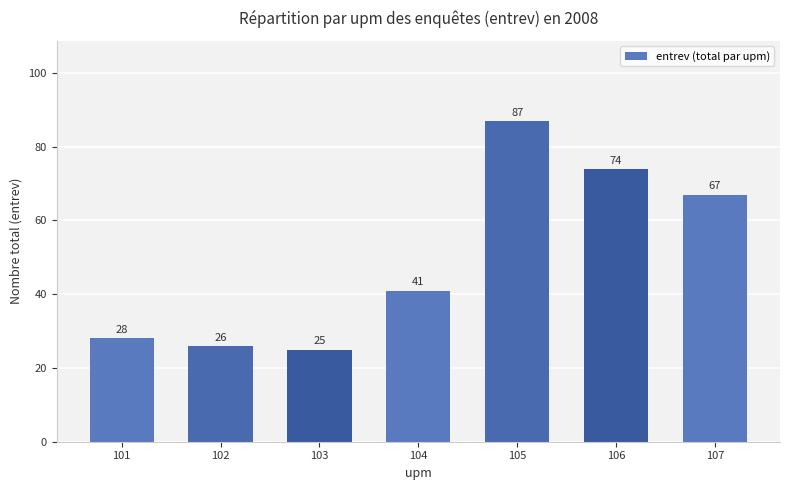

Is it true that the value at 102 is 26?

True